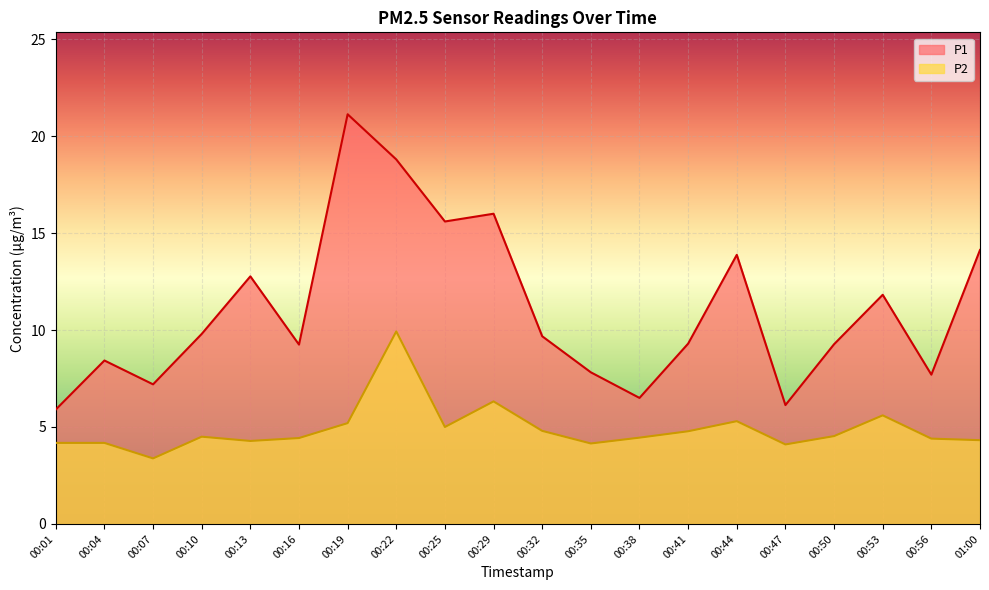

True or false: P1 and P2 cross at least once.

False